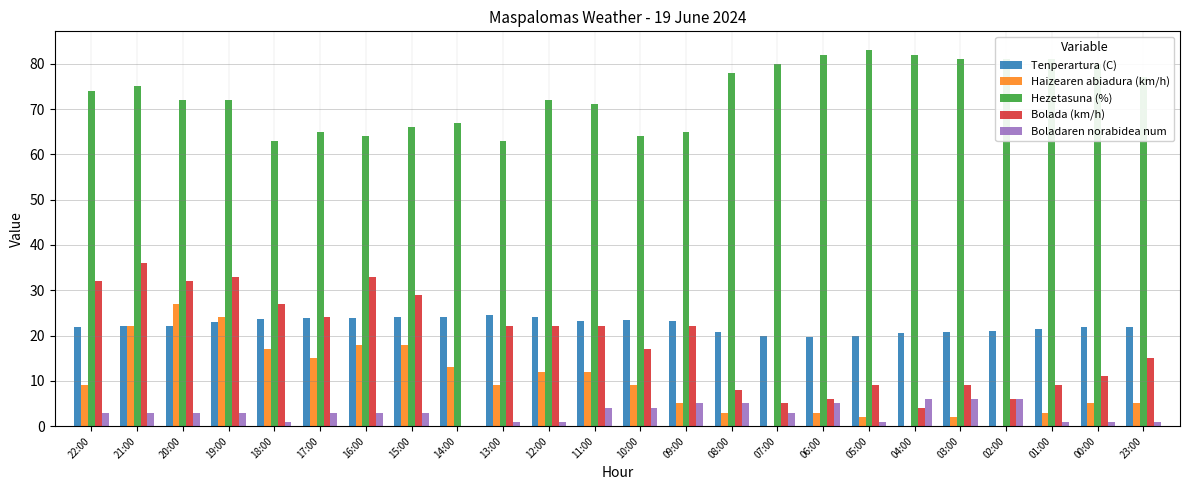

What is the sum of all Hezetasuna (%) values?

1758.0